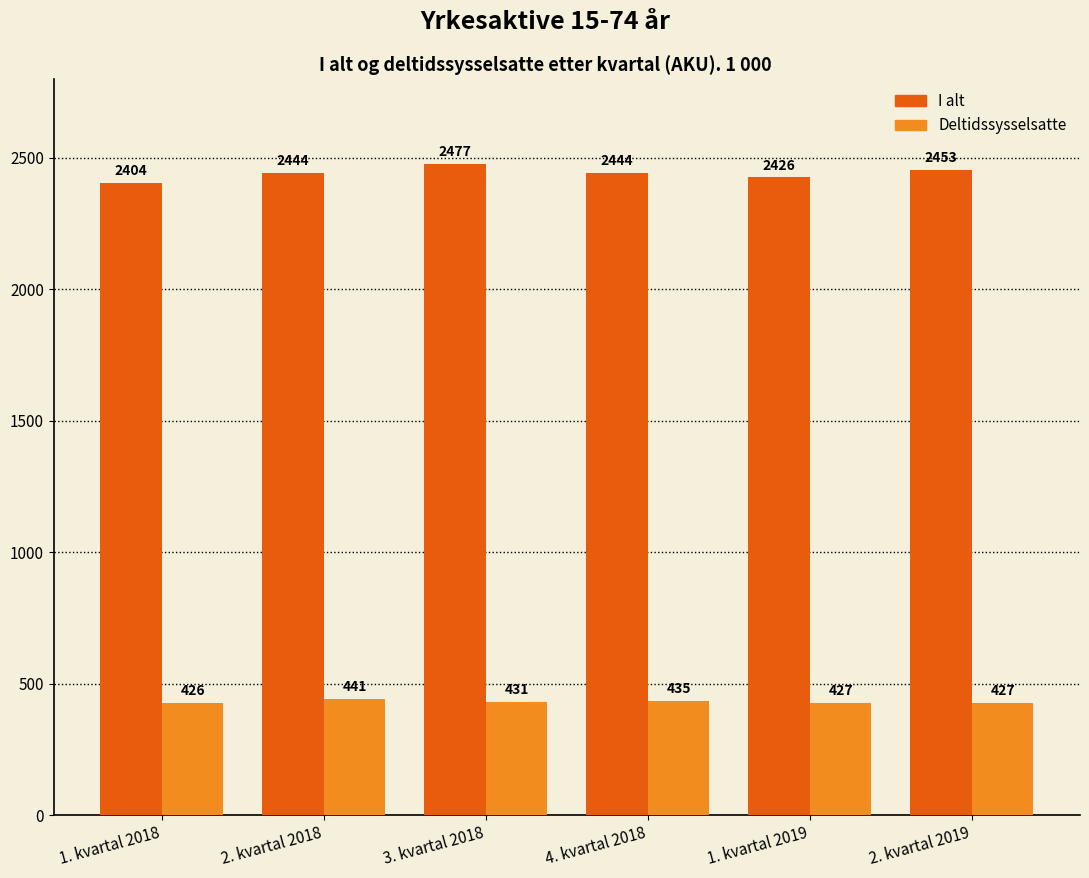

What is the value of the Deltidssysselsatte bar at the 5th from the left?

427